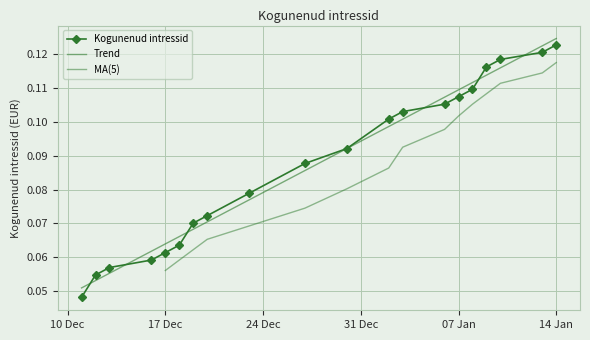

How many Kogunenud intressid values are between 0 and 1?

20